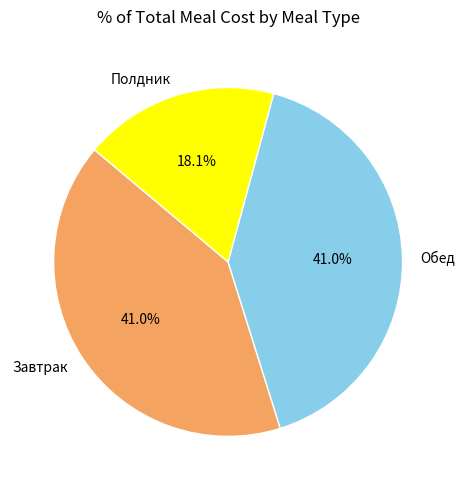

To the nearest percent, what is the combined percentage of Полдник and Обед?

59%